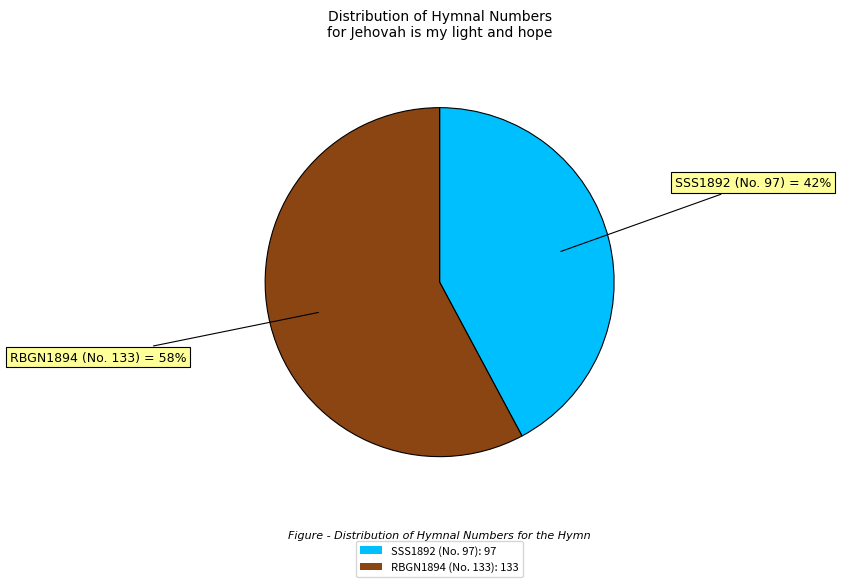

What is the majority slice?

RBGN1894 (No. 133): 133